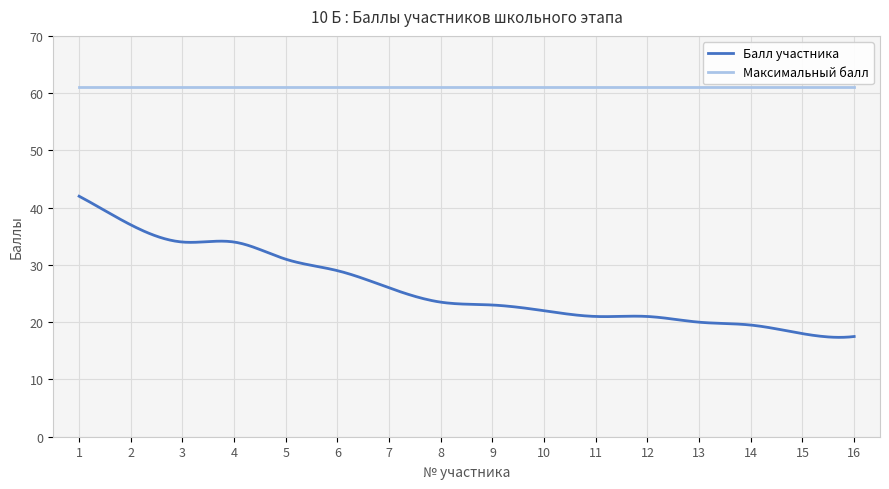

Which series has the largest total across all categories?

Максимальный балл